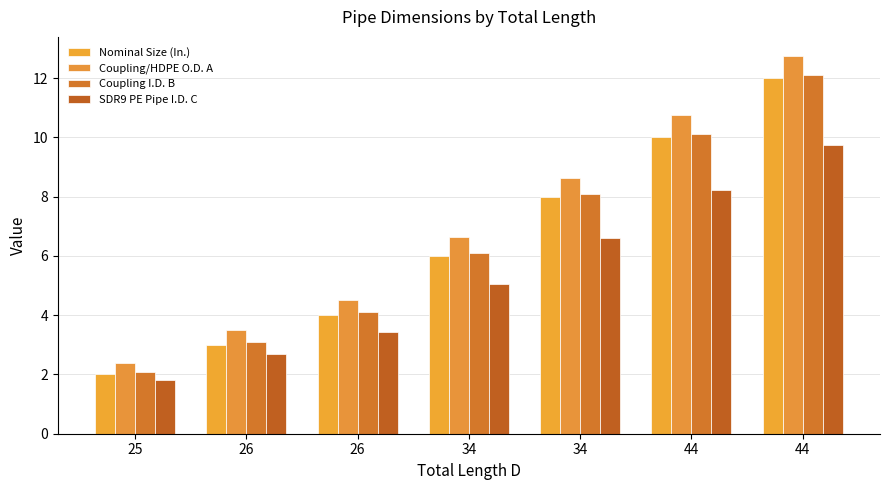

Are the bars horizontal?

No